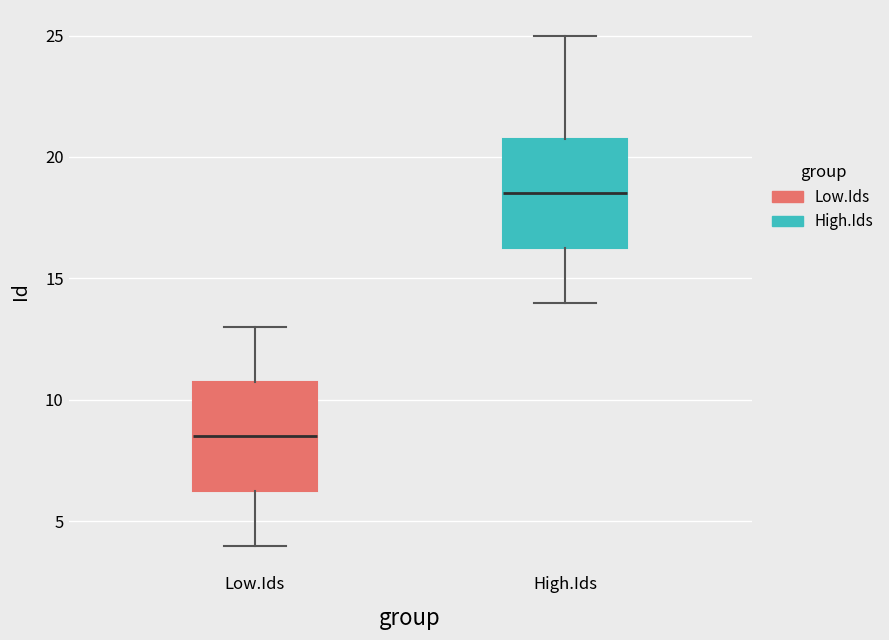

Where does the lower whisker of the box for High.Ids end on the y-axis? The values are not printed on the chart, so give them approximately, as read against the axis.

14.0